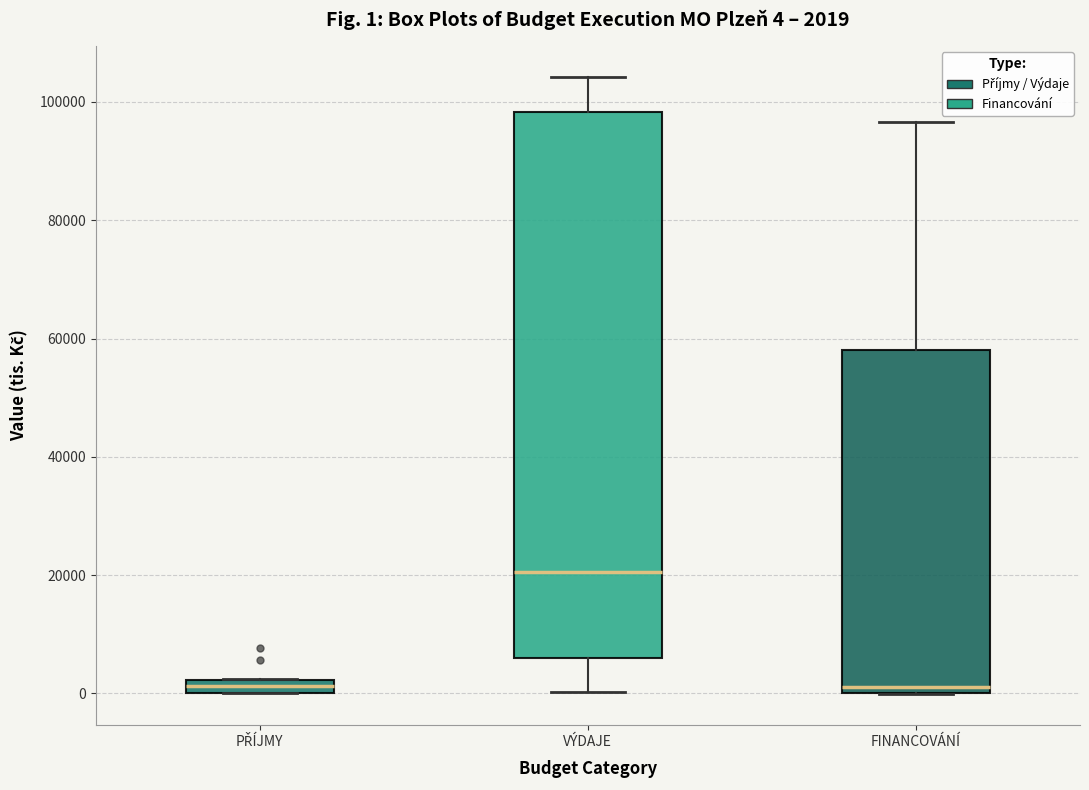

Comparing the boxes themselves (not the whiskers), which one is the tallest?

VÝDAJE